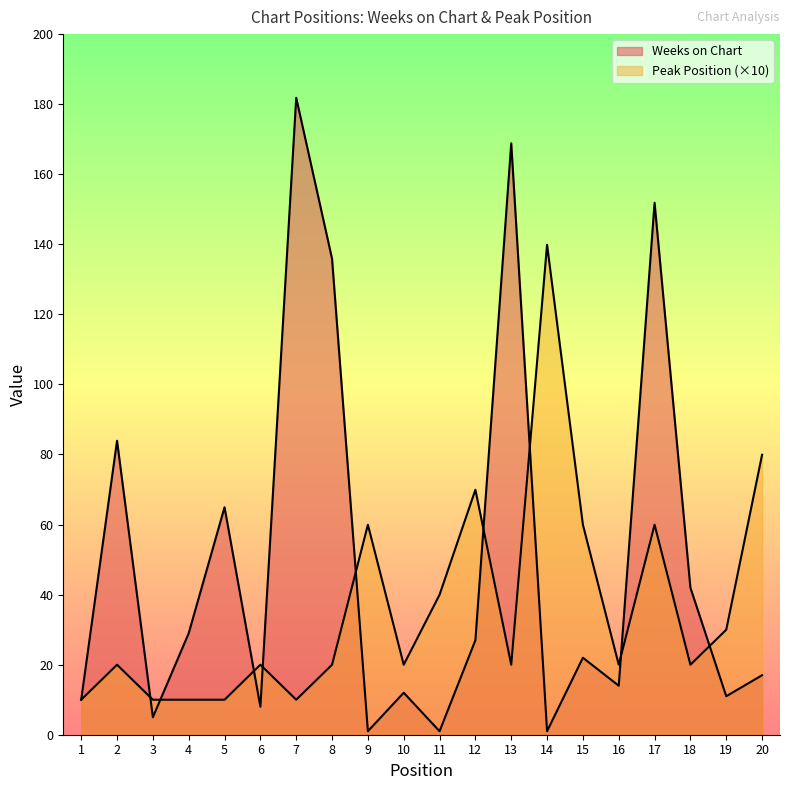

List the series in order of their overall mean, highest first.

Weeks on Chart, Peak Position